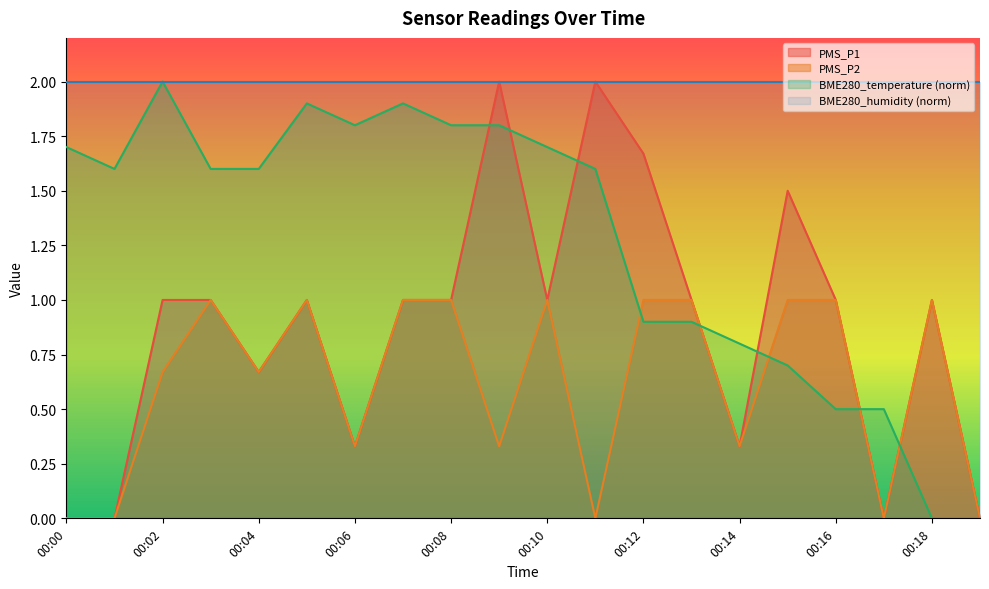

True or false: PMS_P2 and PMS_P1 cross at least once.

False